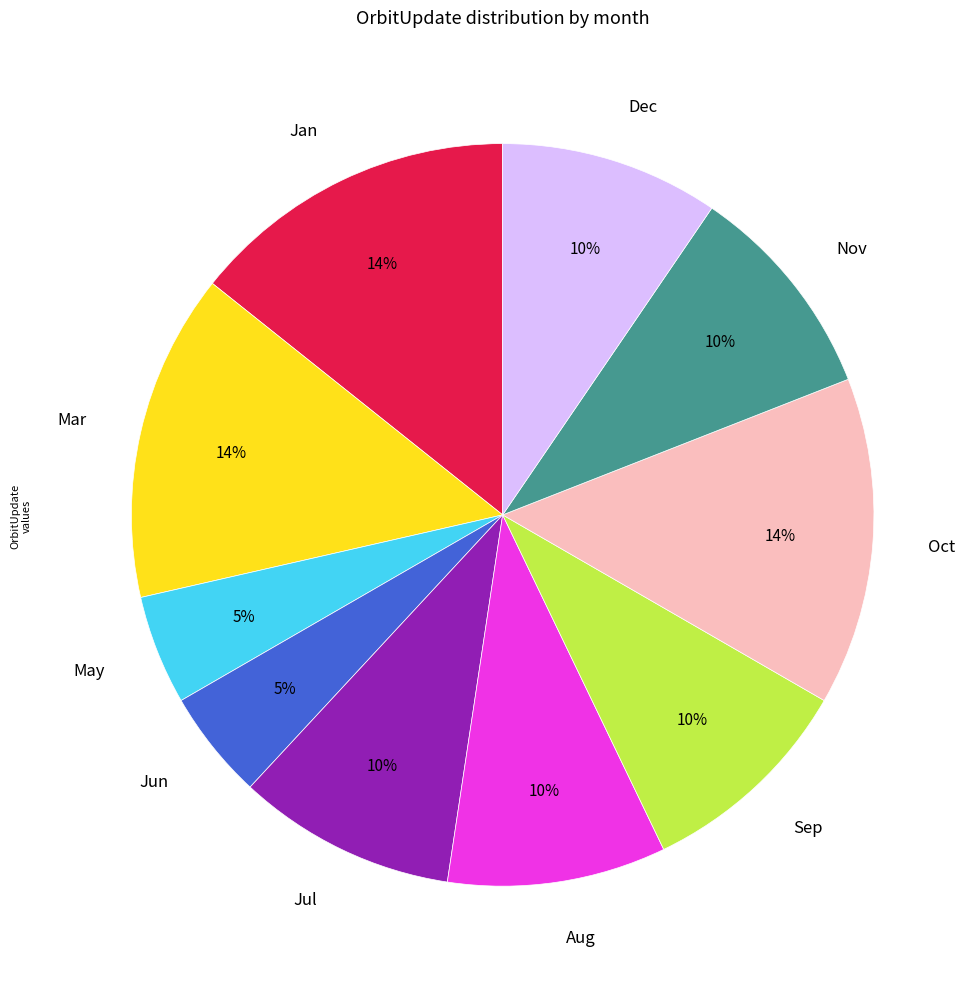

Count the number of slices in the pie.

10